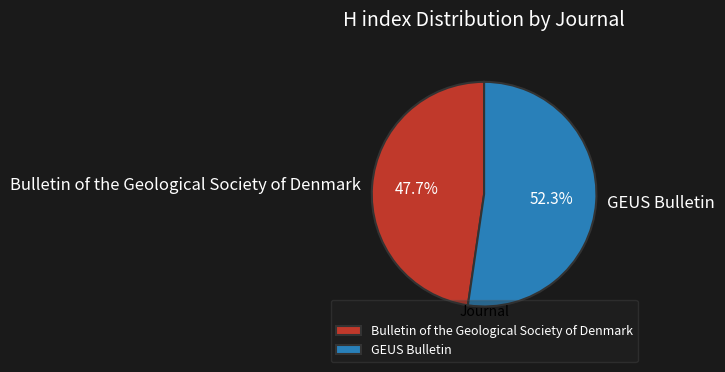

Rank the categories by value from highest to lowest.

GEUS Bulletin, Bulletin of the Geological Society of Denmark